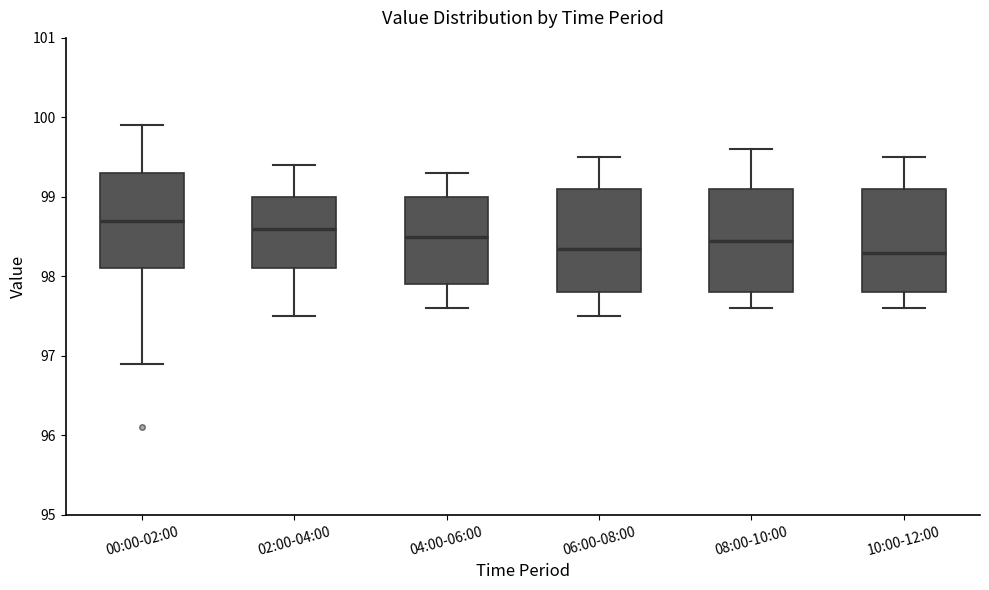

Reading left to right, transcribe this box plot: for each box, give where its median line is, the range the box spans, and where its two whiskers end, as read against the y-axis. The values are not printed on the chart, so give them approximately, as read against the axis.

00:00-02:00: median 98.7, box 98.1 to 99.3, whiskers 96.9 to 99.9
02:00-04:00: median 98.6, box 98.1 to 99.0, whiskers 97.5 to 99.4
04:00-06:00: median 98.5, box 97.9 to 99.0, whiskers 97.6 to 99.3
06:00-08:00: median 98.4, box 97.8 to 99.1, whiskers 97.5 to 99.5
08:00-10:00: median 98.5, box 97.8 to 99.1, whiskers 97.6 to 99.6
10:00-12:00: median 98.3, box 97.8 to 99.1, whiskers 97.6 to 99.5